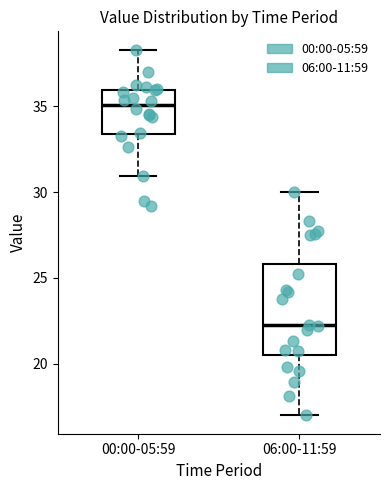

Where does the median line of the box for 00:00-05:59 sit on the y-axis? The values are not printed on the chart, so give them approximately, as read against the axis.

35.0